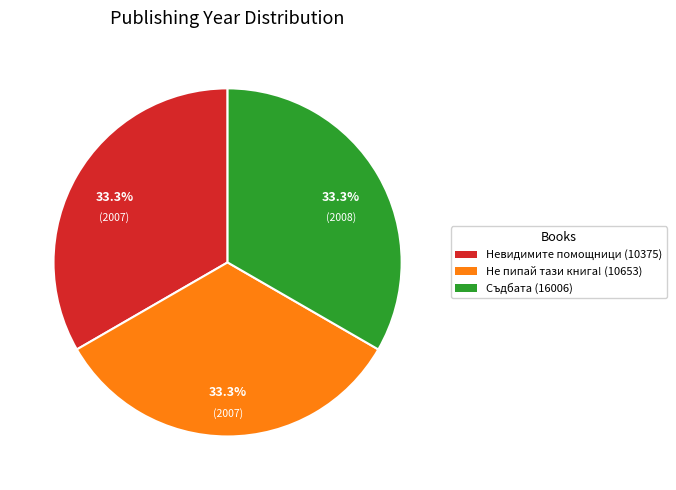

How many segments does this pie chart have?

3